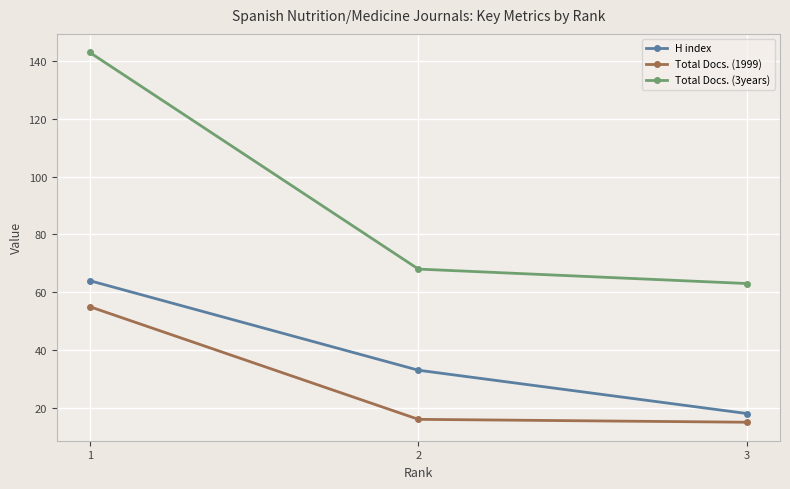

What is the difference between the highest and lowest values at 3?

48